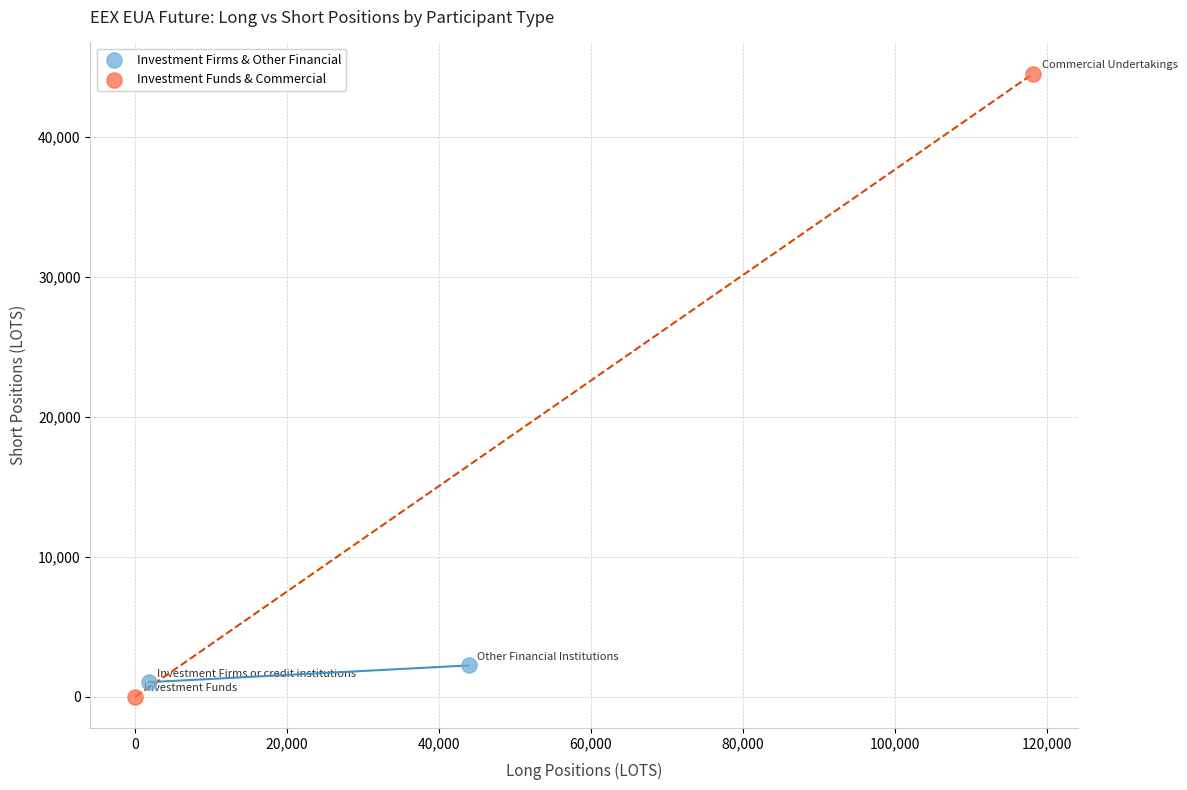

What are all the series names shown in the legend?

Investment Firms & Other Financial, Investment Funds & Commercial